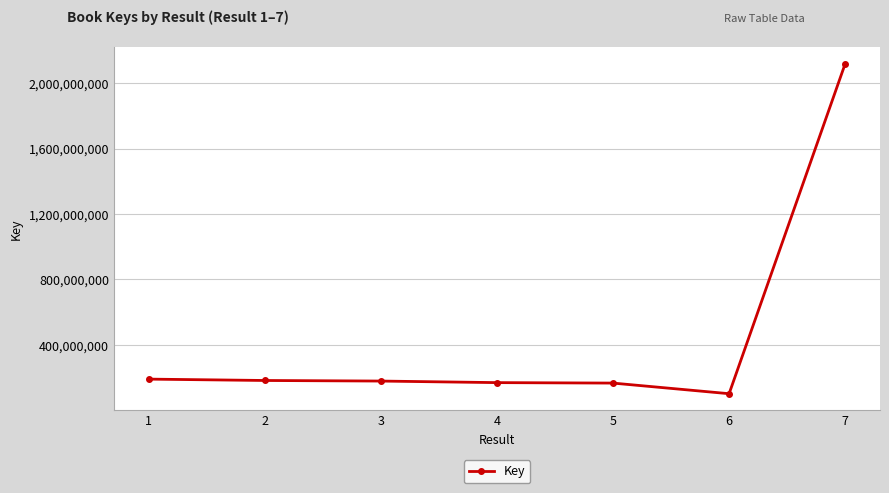

Is it true that the value at 7 is 455023486?

False